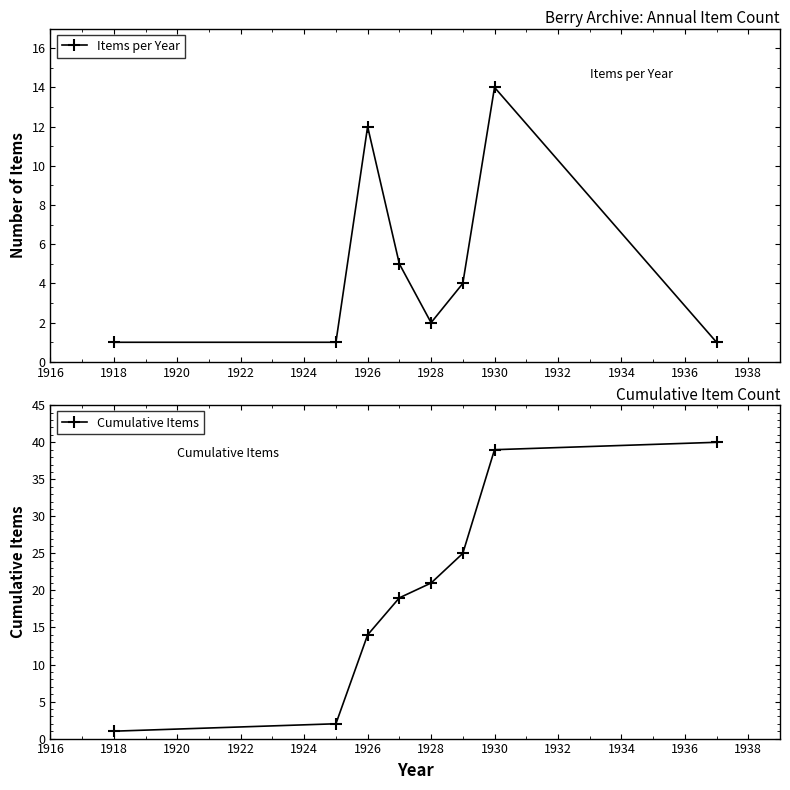

Does the chart have visible grid lines?

No